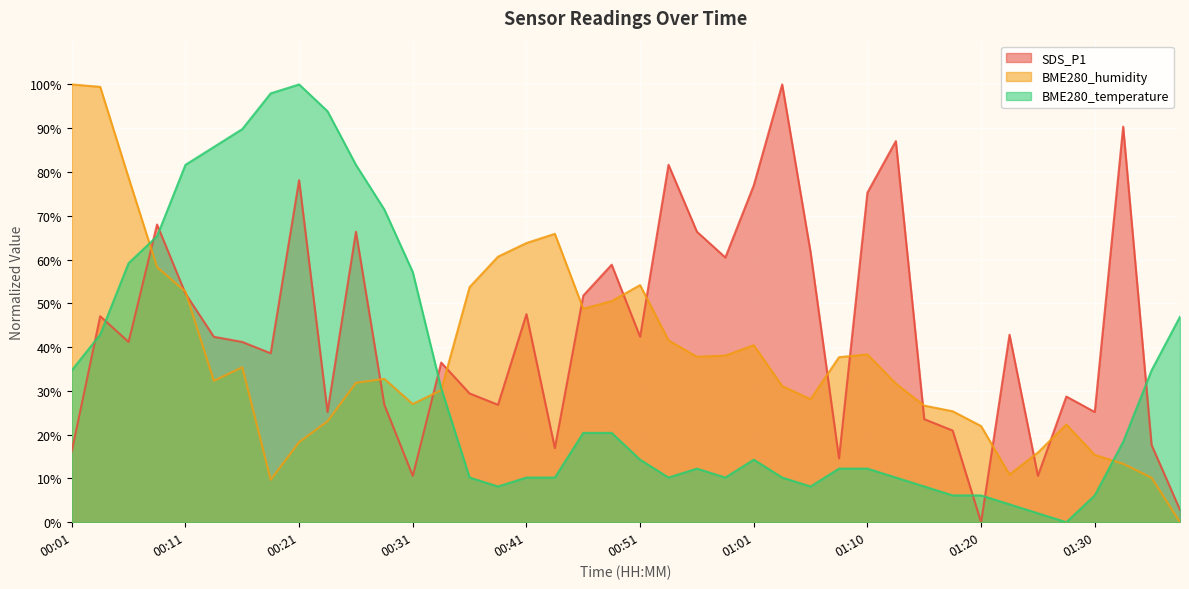

The value of BME280_temperature at 00:53 is 16.9. True or false?

False